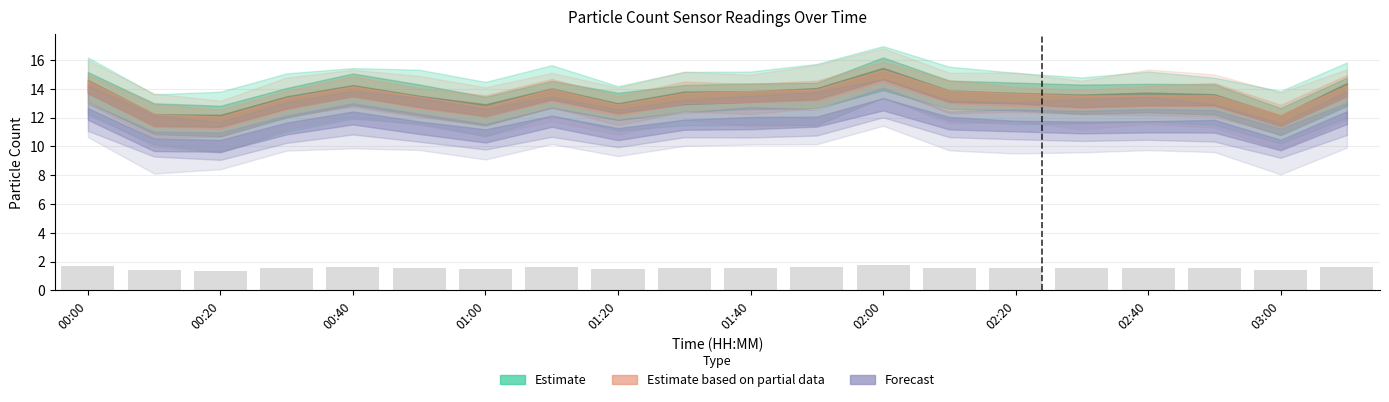

What is the sum of all values?

31.2